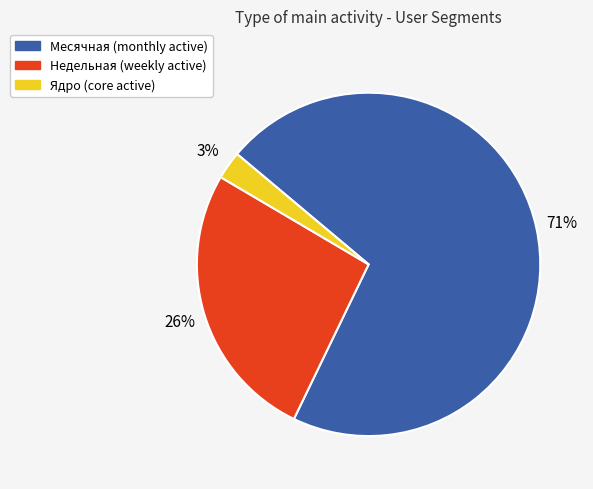

Does any single category account for the majority?

Yes